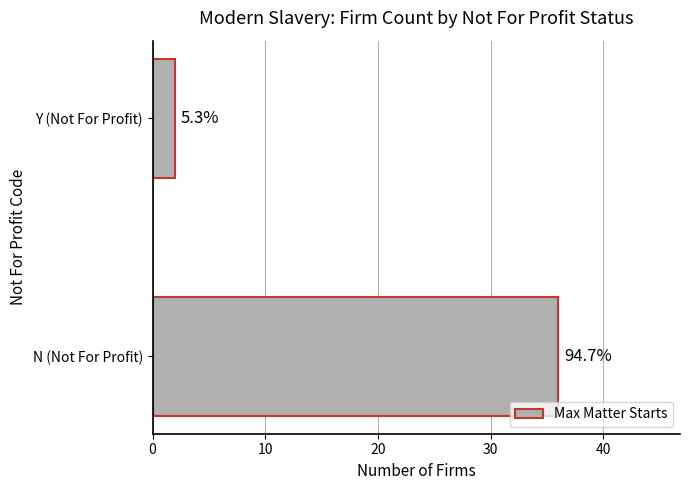

How many bars are there in total?

2